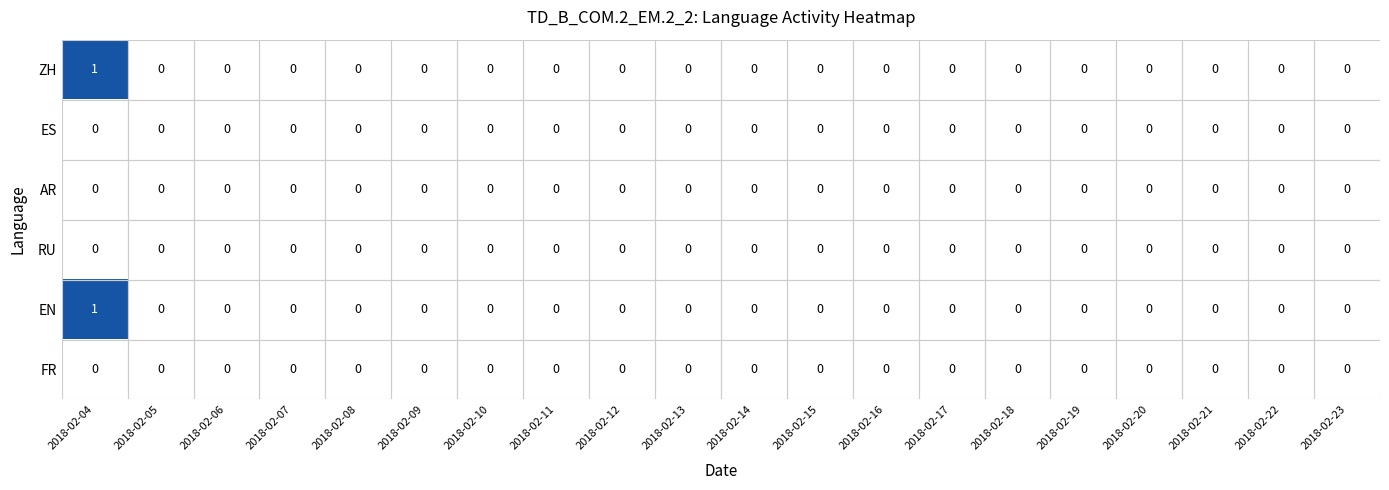

The AR series shows 0 at 2018-02-04. True or false?

True